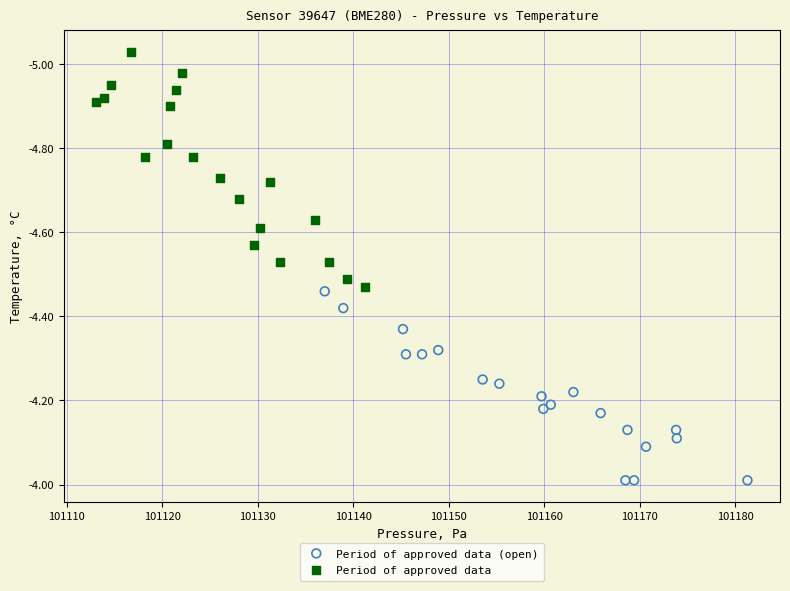

Which series reaches the maximum Y coordinate?

Period of approved data (open)